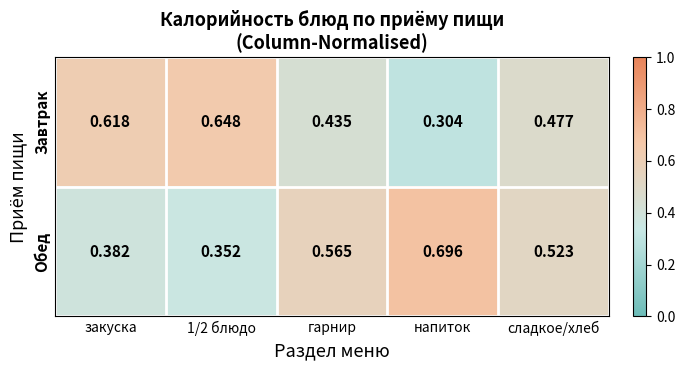

Which label corresponds to the largest value in the chart?

напиток